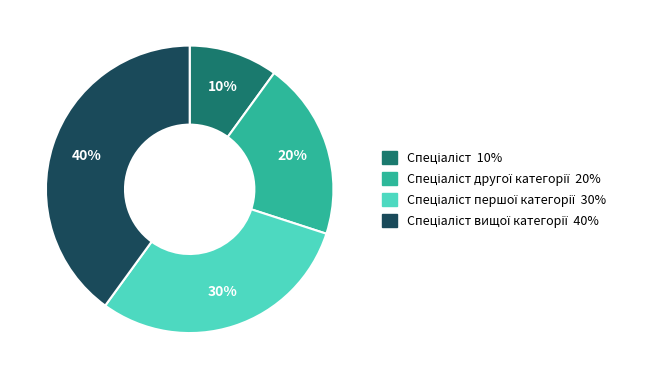

Is there any slice that represents more than half of the pie?

No